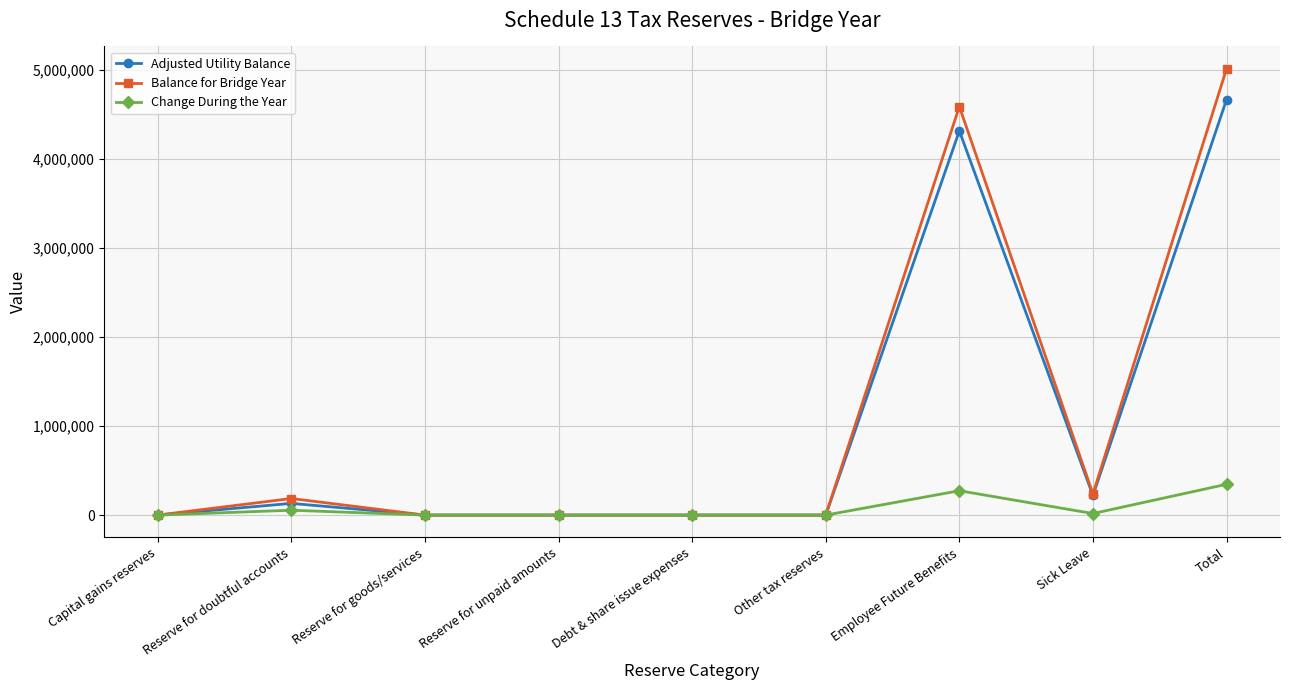

Rank the series by their maximum value, from lowest to highest.

Change During the Year, Adjusted Utility Balance, Balance for Bridge Year